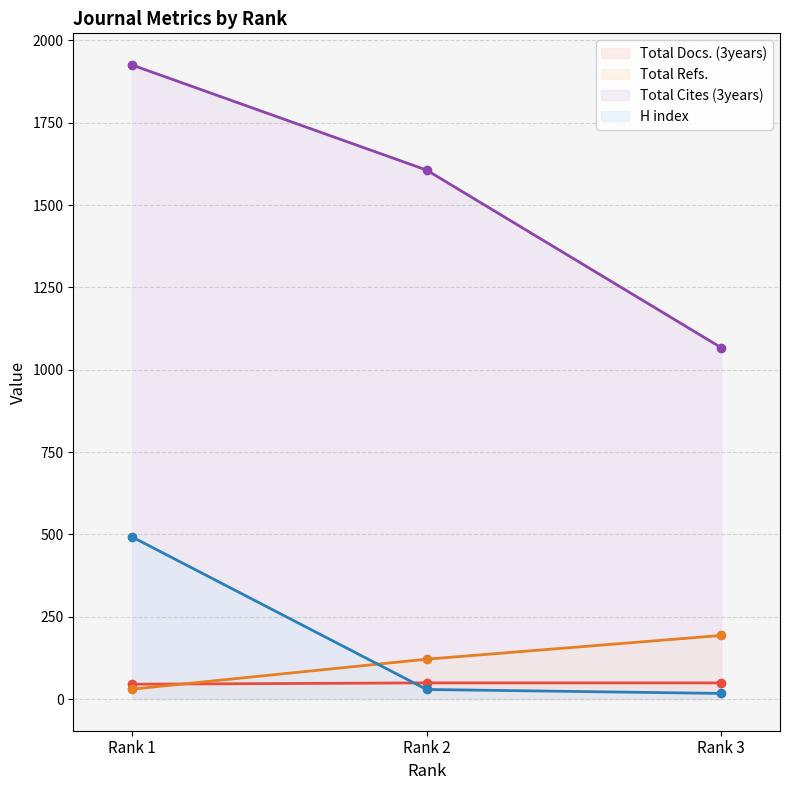

List the series in order of their peak value, lowest first.

Total Docs. (3years), Total Refs., H index, Total Cites (3years)